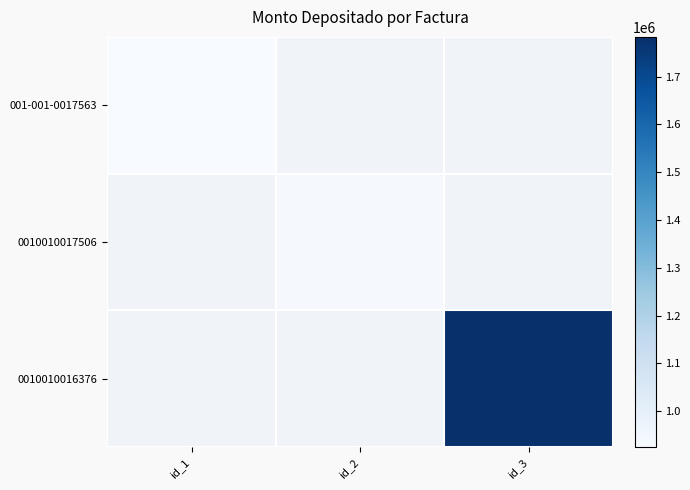

What is the greatest value displayed?

1783090.0